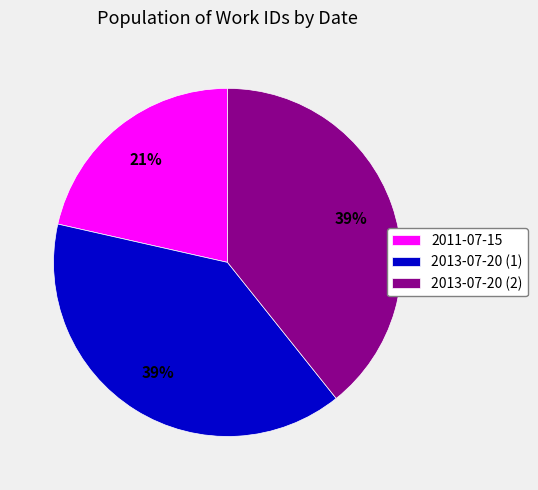

To the nearest percent, what is the difference between the 2013-07-20 (2) and 2011-07-15 slice percentages?

18%